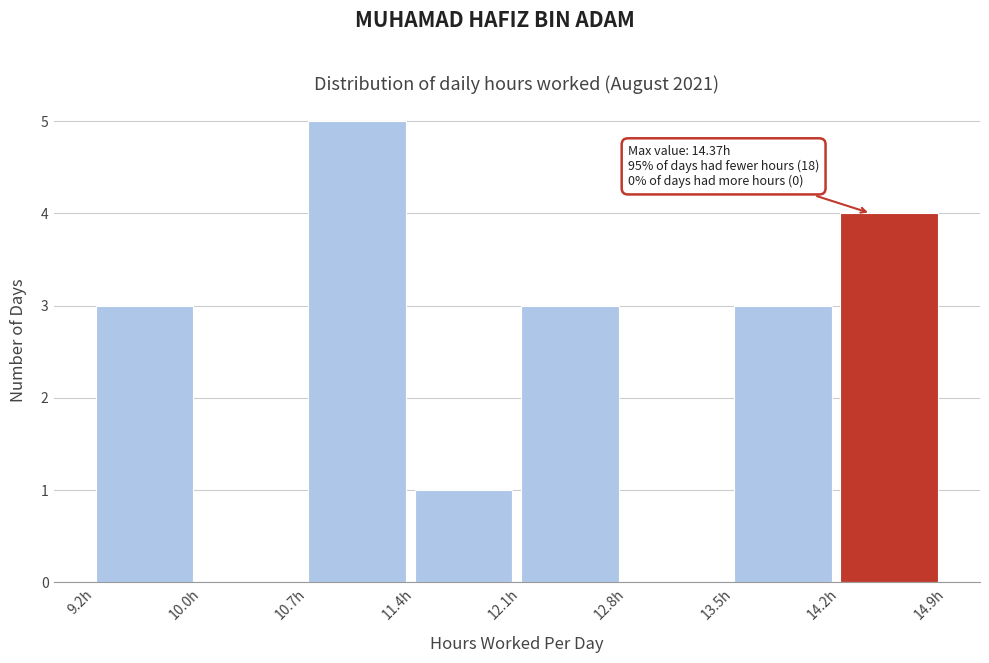

Which range on the x-axis has the tallest bar?

10.7 to 11.4